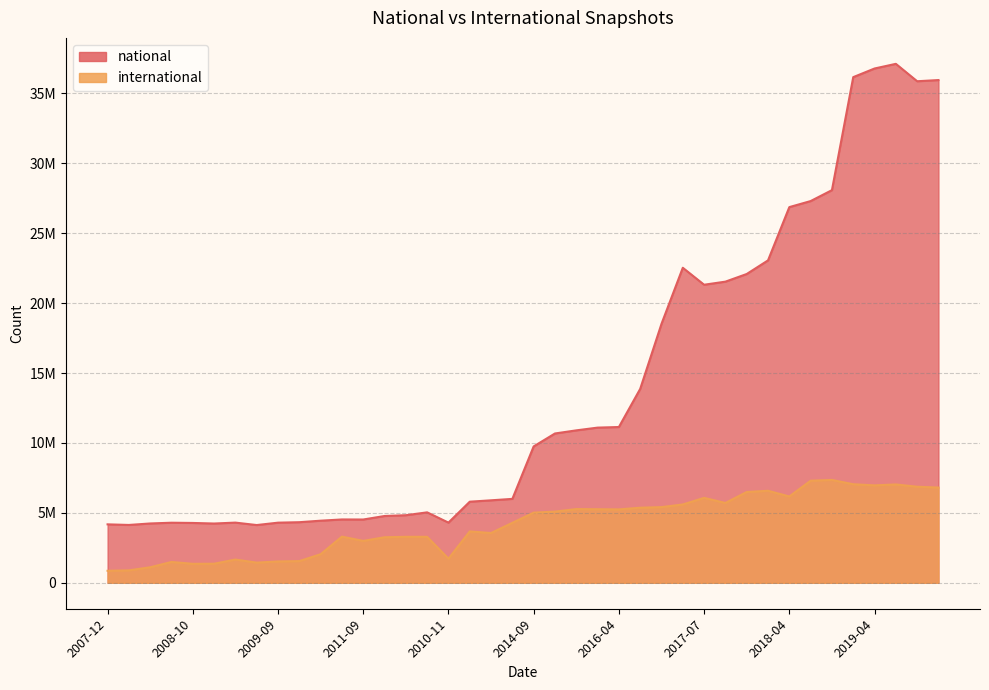

The national series shows 11173248 at 2017-07. True or false?

False